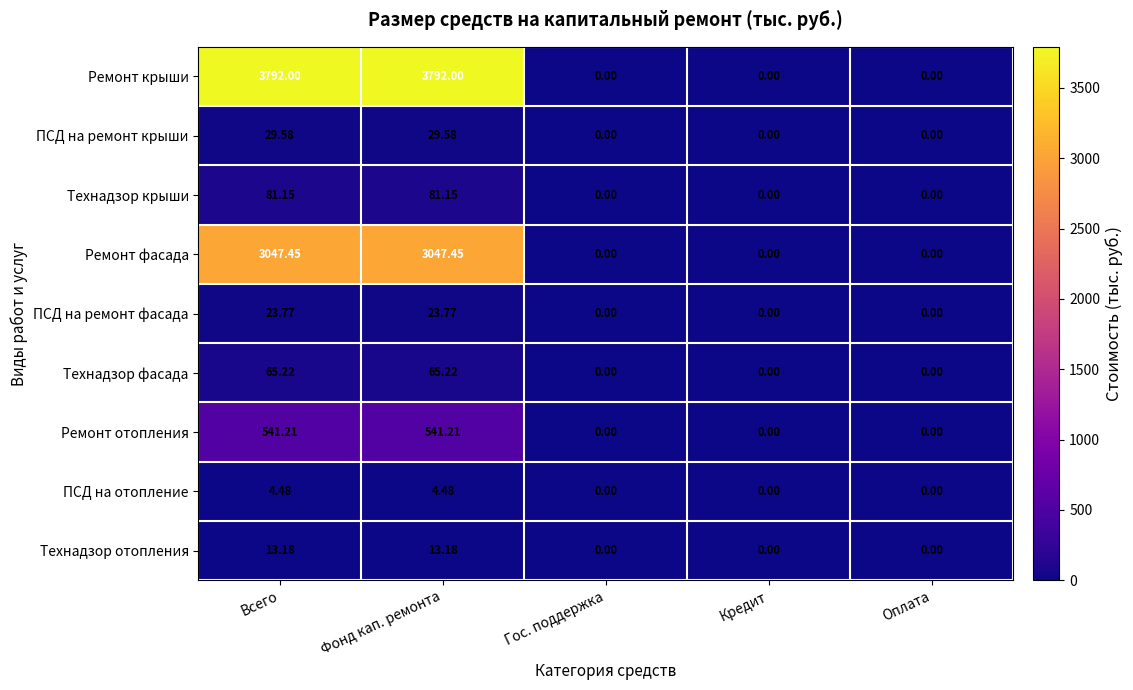

Between Фонд кап. ремонта and Гос. поддержка, which series saw the biggest shift?

Ремонт крыши